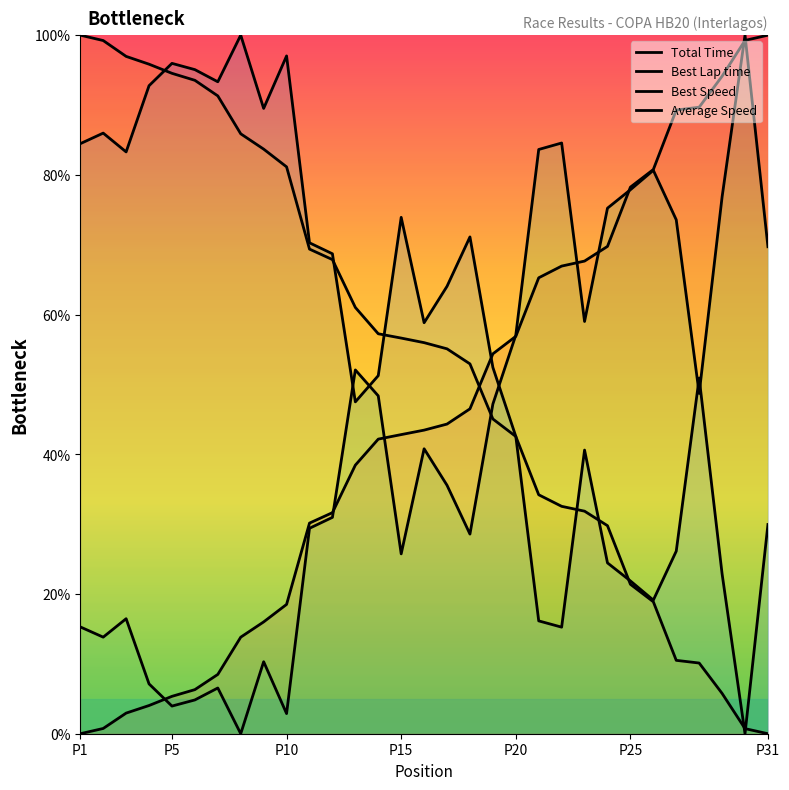

Reading left to right, what are all the values shown in this chart?

Total Time: 0.0	0.8	3.0	4.0	5.4	6.3	8.5	13.8	16.0	18.5	30.1	31.6	38.4	42.2	42.8	43.5	44.3	46.5	54.4	56.9	65.3	66.9	67.7	69.8	78.2	80.8	89.3	89.7	94.1	99.2	100.0
Best Lap time: 15.3	13.8	16.5	7.1	4.0	4.8	6.5	0.0	10.3	2.9	29.4	31.0	52.1	48.4	25.7	40.8	35.6	28.6	47.2	57.1	83.6	84.6	59.0	75.2	77.9	80.7	73.6	48.7	76.8	100.0	69.7
Best Speed: 84.5	86.0	83.3	92.8	96.0	95.1	93.3	100.0	89.5	97.0	70.3	68.7	47.5	51.3	73.9	58.8	64.0	71.1	52.4	42.6	16.2	15.3	40.6	24.5	21.9	19.1	26.1	50.9	22.9	0.0	29.9
Average Speed: 100.0	99.2	97.0	95.8	94.5	93.5	91.3	85.9	83.7	81.1	69.4	67.9	61.0	57.3	56.6	56.0	55.1	52.9	45.1	42.6	34.2	32.6	31.9	29.8	21.4	18.9	10.5	10.1	5.8	0.7	0.0